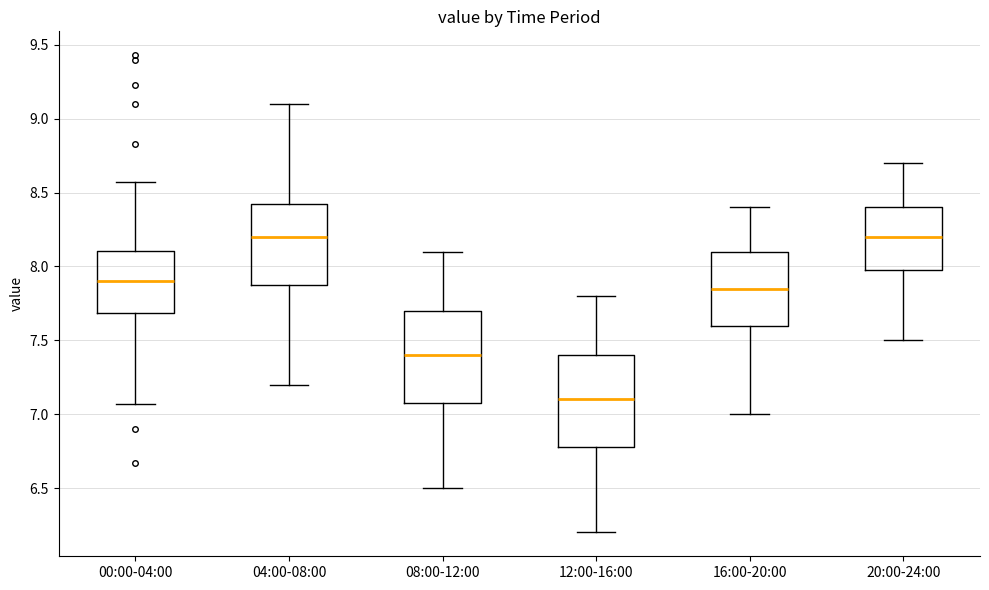

Reading left to right, transcribe this box plot: for each box, give where its median line is, the range the box spans, and where its two whiskers end, as read against the y-axis. The values are not printed on the chart, so give them approximately, as read against the axis.

00:00-04:00: median 7.90, box 7.70 to 8.10, whiskers 7.05 to 8.55
04:00-08:00: median 8.20, box 7.90 to 8.45, whiskers 7.20 to 9.10
08:00-12:00: median 7.40, box 7.10 to 7.70, whiskers 6.50 to 8.10
12:00-16:00: median 7.10, box 6.80 to 7.40, whiskers 6.20 to 7.80
16:00-20:00: median 7.85, box 7.60 to 8.10, whiskers 7.00 to 8.40
20:00-24:00: median 8.20, box 8.00 to 8.40, whiskers 7.50 to 8.70